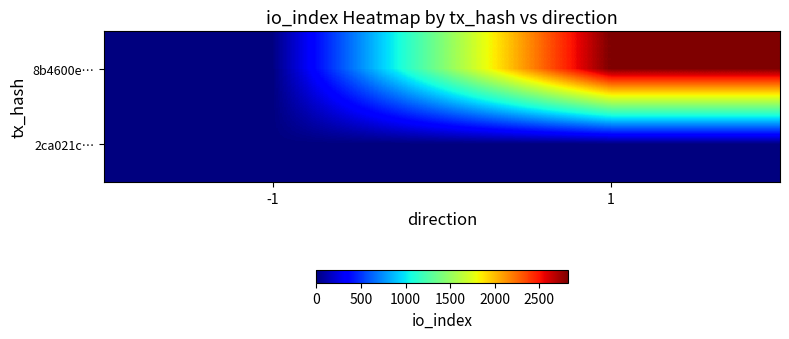

How many distinct data groups are displayed?

2